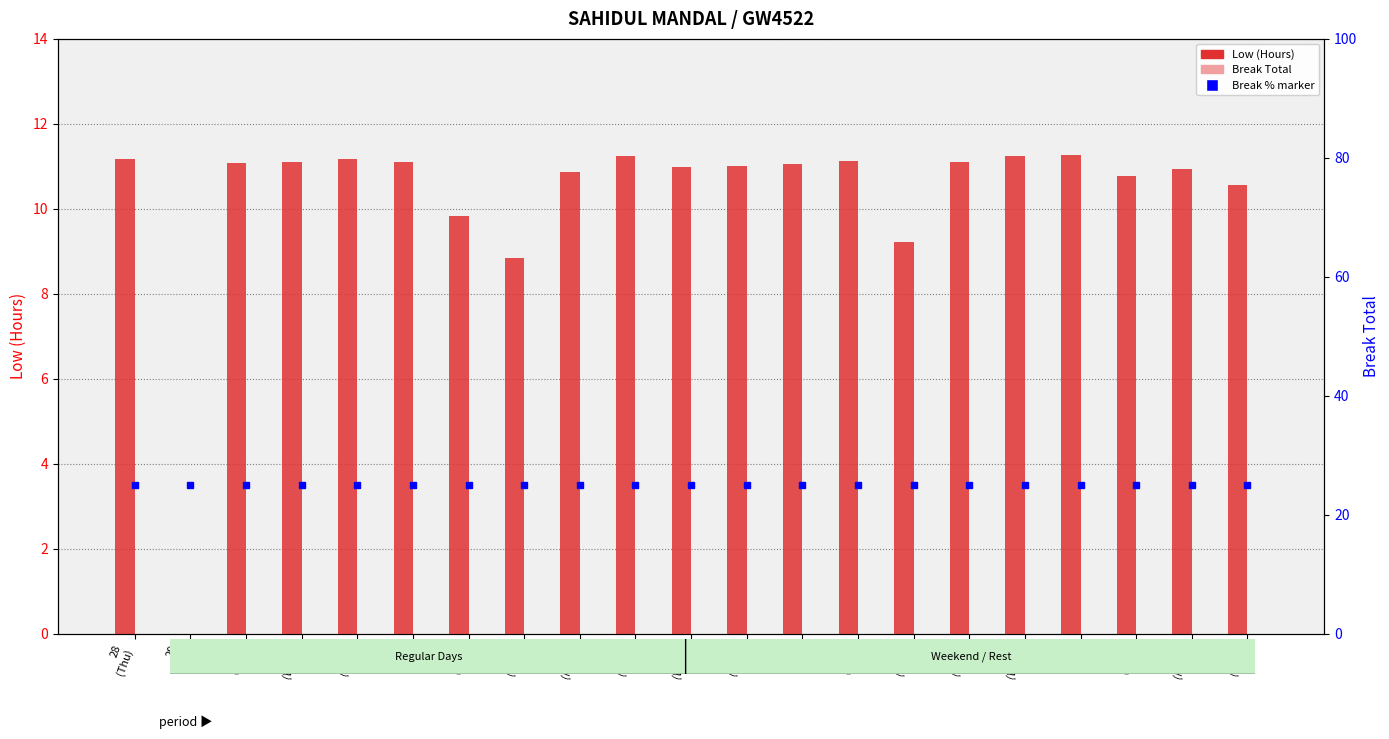

Reading right to left, list all the values displayed in this chart.

Low (Hours): 24
(Tue)=10.6	23
(Mon)=10.9	21
(Sat)=10.8	20
(Fri)=11.3	18
(Wed)=11.2	17
(Tue)=11.1	15
(Sun)=9.2	14
(Sat)=11.1	13
(Fri)=11.1	12
(Thu)=11.0	11
(Wed)=11.0	10
(Tue)=11.2	9
(Mon)=10.9	8
(Sun)=8.8	7
(Sat)=9.8	6
(Fri)=11.1	5
(Thu)=11.2	4
(Wed)=11.1	30
(Sat)=11.1	29
(Fri)=0.0	28
(Thu)=11.2
Break Total: 24
(Tue)=0.0	23
(Mon)=0.0	21
(Sat)=0.0	20
(Fri)=0.0	18
(Wed)=0.0	17
(Tue)=0.0	15
(Sun)=0.0	14
(Sat)=0.0	13
(Fri)=0.0	12
(Thu)=0.0	11
(Wed)=0.0	10
(Tue)=0.0	9
(Mon)=0.0	8
(Sun)=0.0	7
(Sat)=0.0	6
(Fri)=0.0	5
(Thu)=0.0	4
(Wed)=0.0	30
(Sat)=0.0	29
(Fri)=0.0	28
(Thu)=0.0